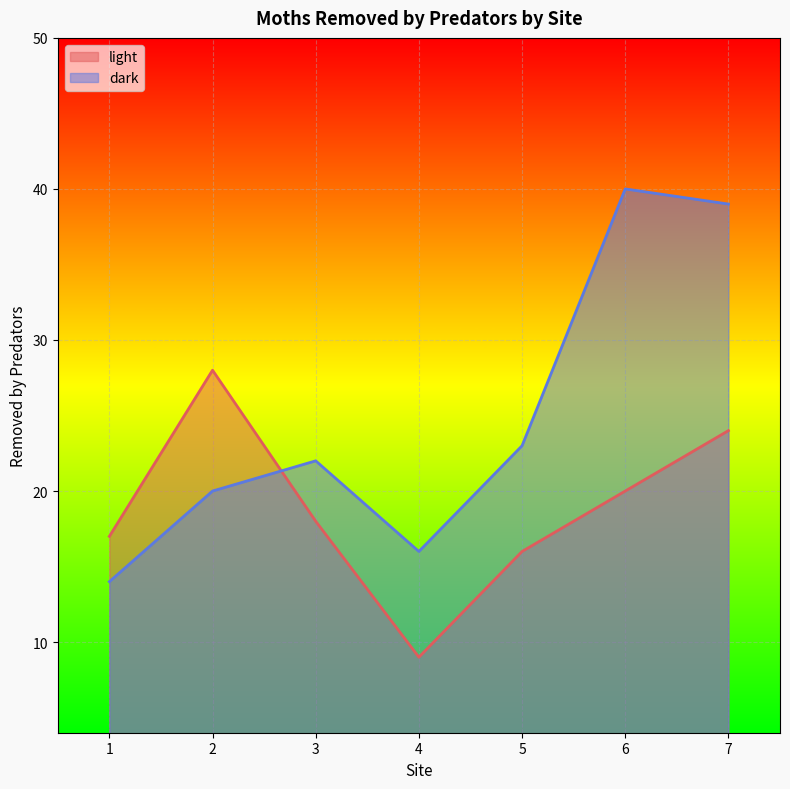

Read the light value at 3, to the nearest 10.

20